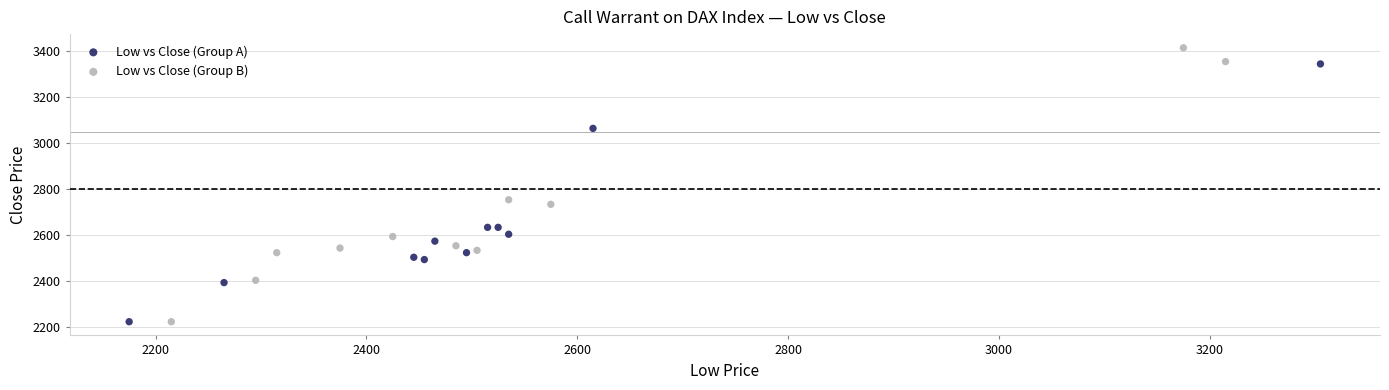

Which series contains the highest Y value?

Low vs Close (Group B)